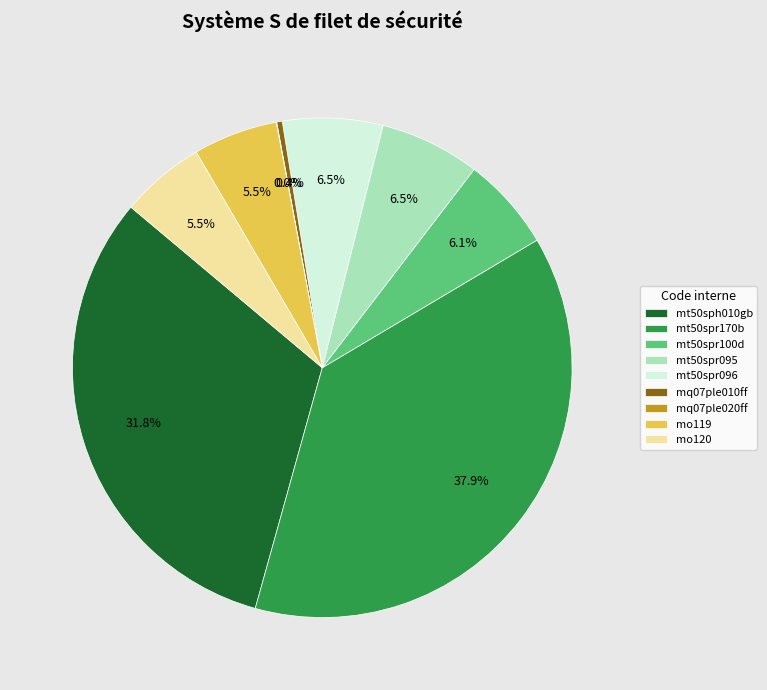

Does any single category account for the majority?

No